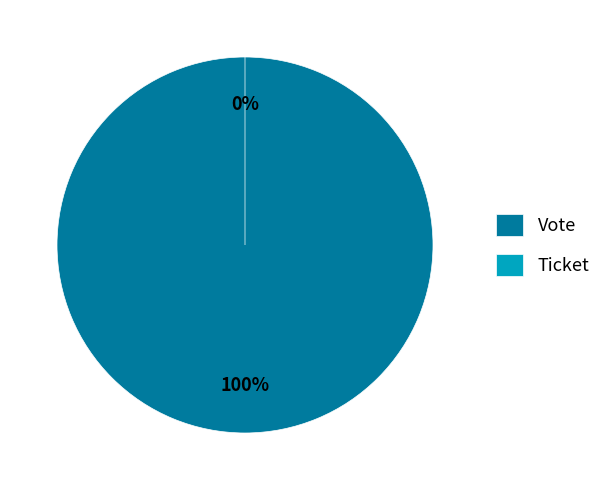

To the nearest percent, what is the average slice percentage?

50%